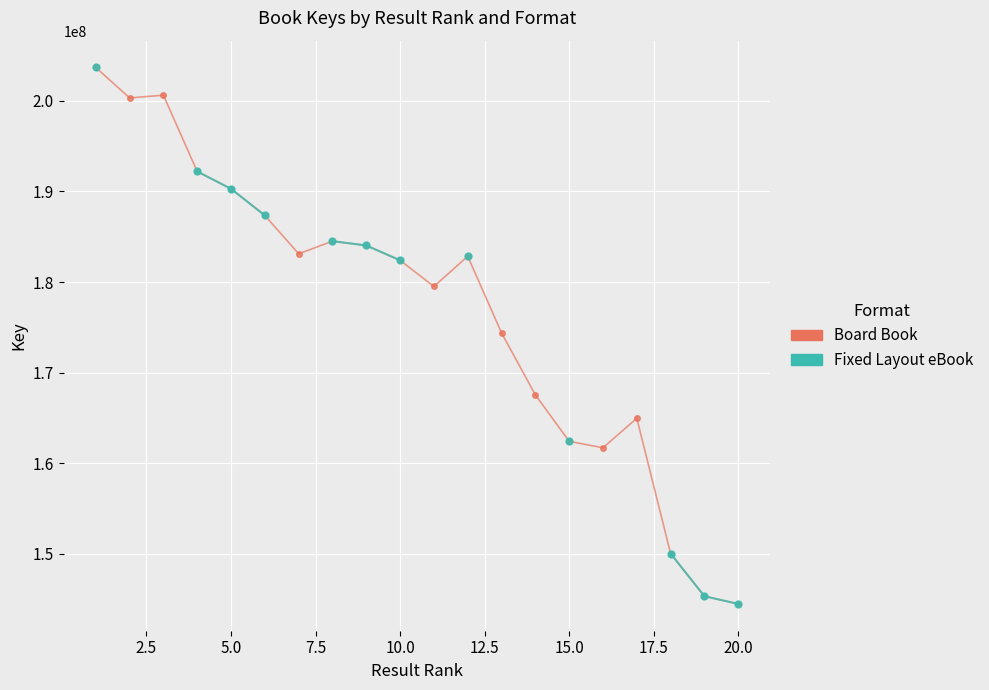

Does the chart display data point markers on the line(s)?

Yes